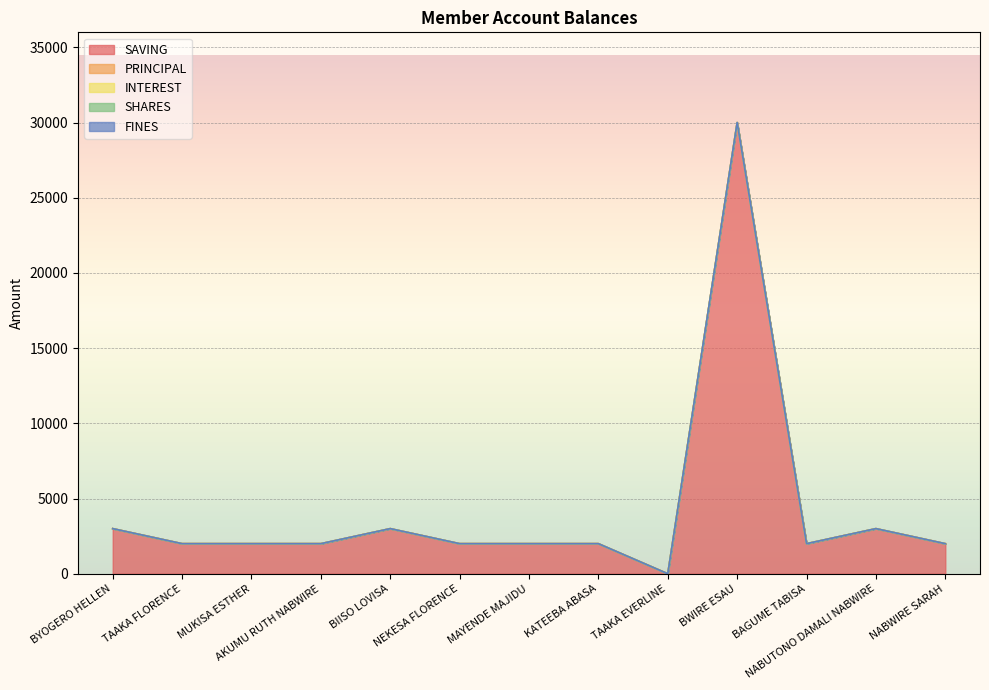

At which label is PRINCIPAL closest to 0?

BYOGERO HELLEN